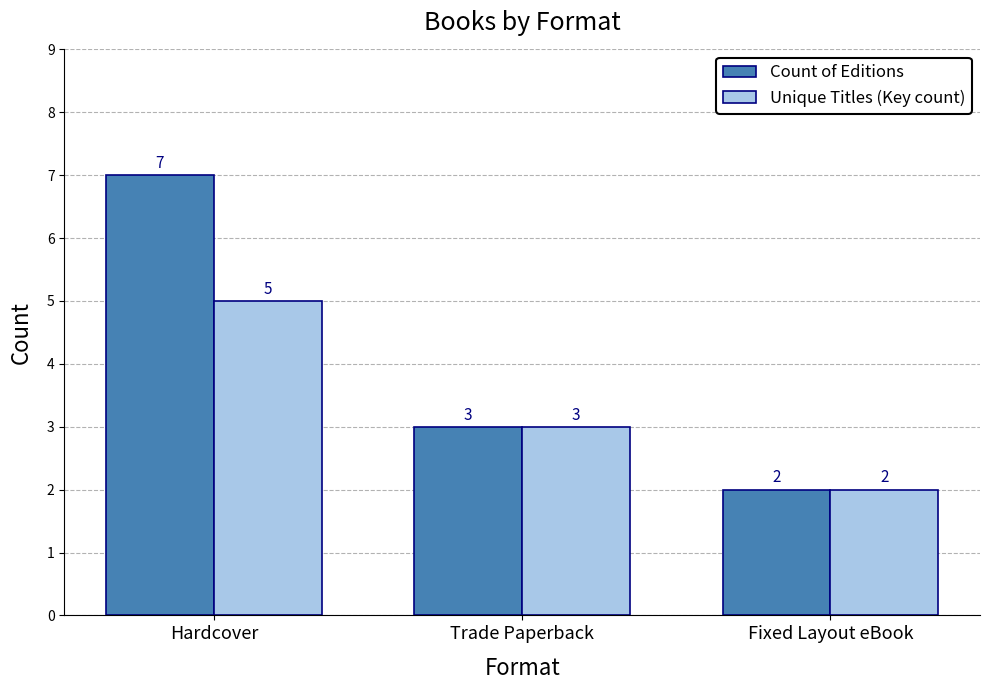

What is the label of the 3rd bar from the left?

Fixed Layout eBook